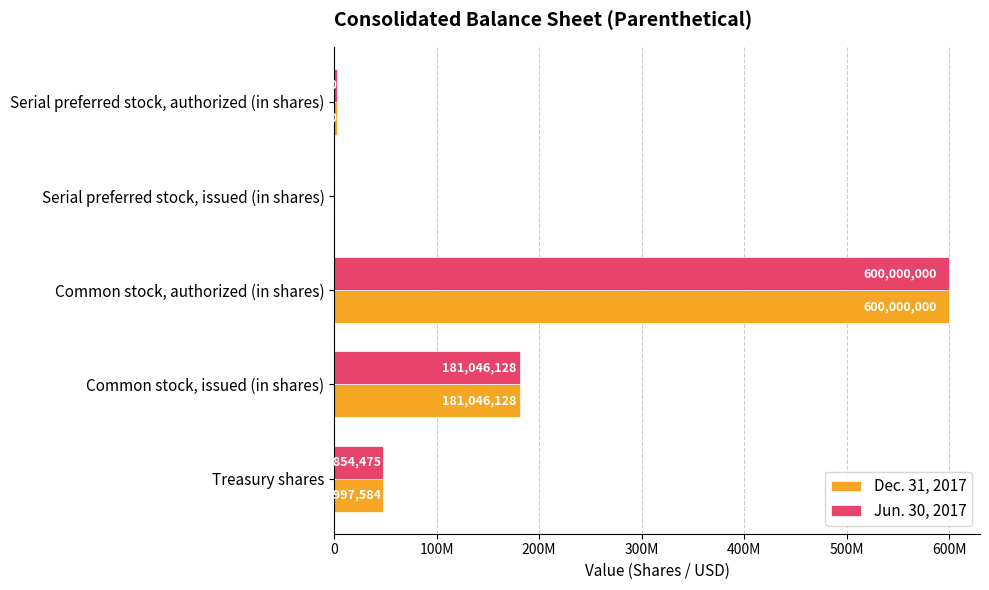

What are all the series names shown in the legend?

Dec. 31, 2017, Jun. 30, 2017